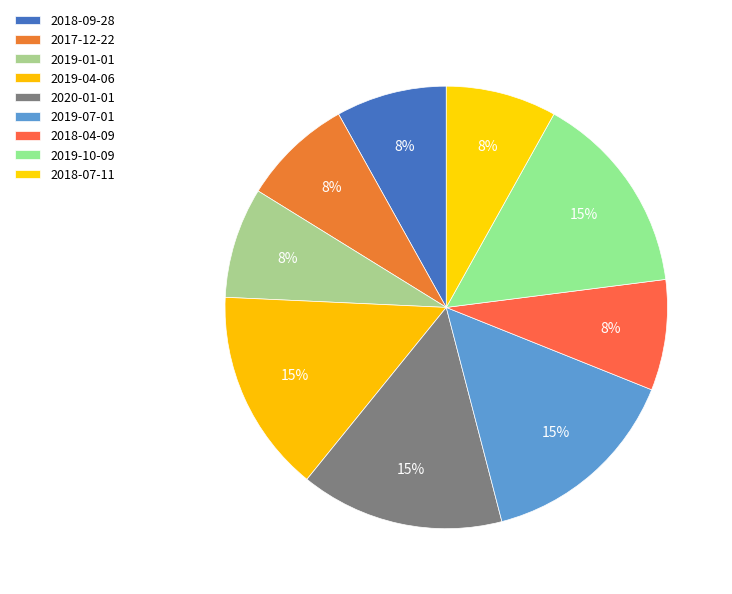

To the nearest percent, what percentage of the pie is 2018-04-09?

8%